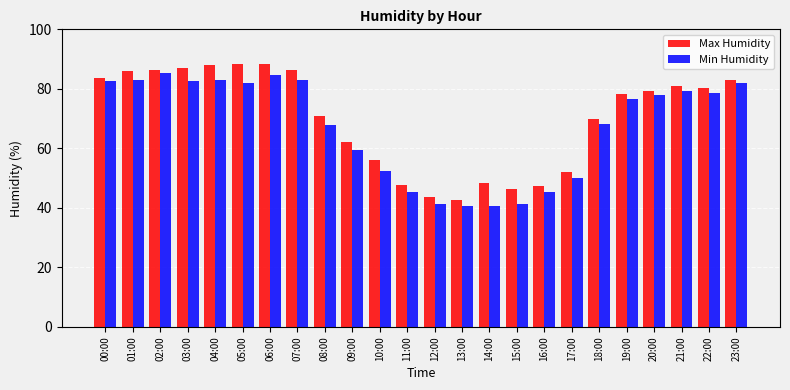

What are all the series names shown in the legend?

Max Humidity, Min Humidity